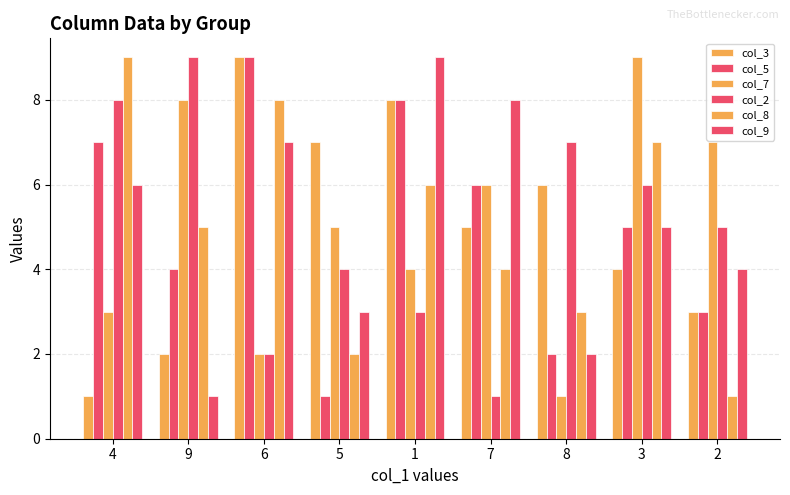

How many values in the col_8 series are below 5?

4